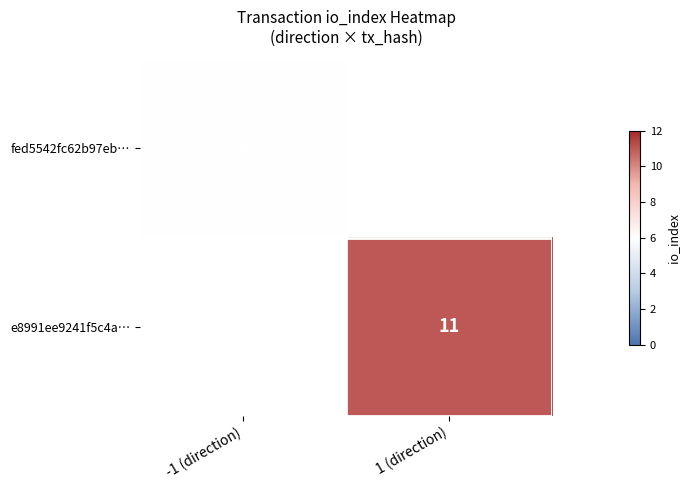

What is the maximum value shown in the chart?

11.0